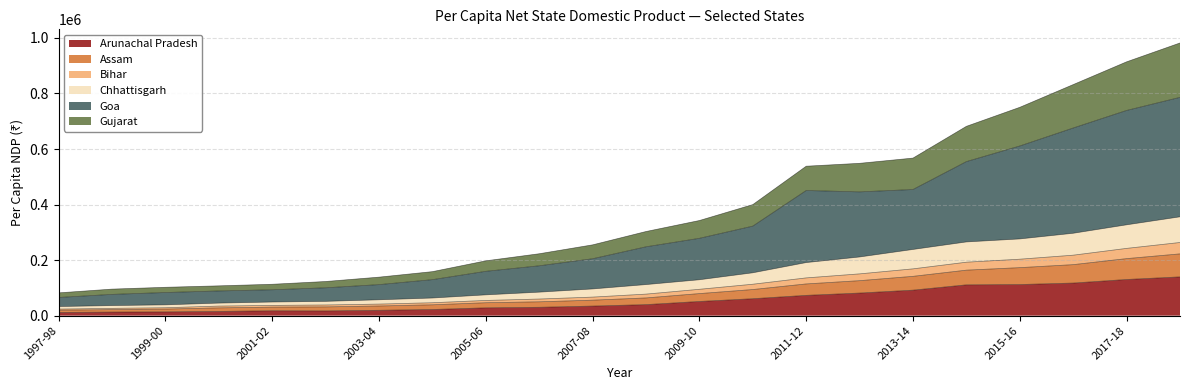

What is the spread (max minus min) of values at 2008-09?

263221